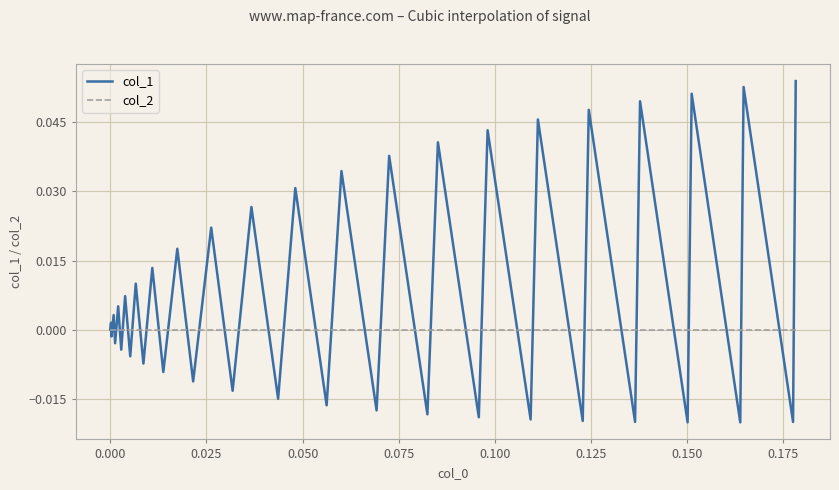

What are all the series names shown in the legend?

col_1, col_2